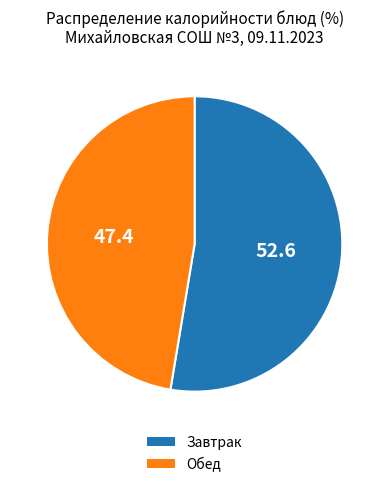

Is there a majority slice in this chart?

Yes